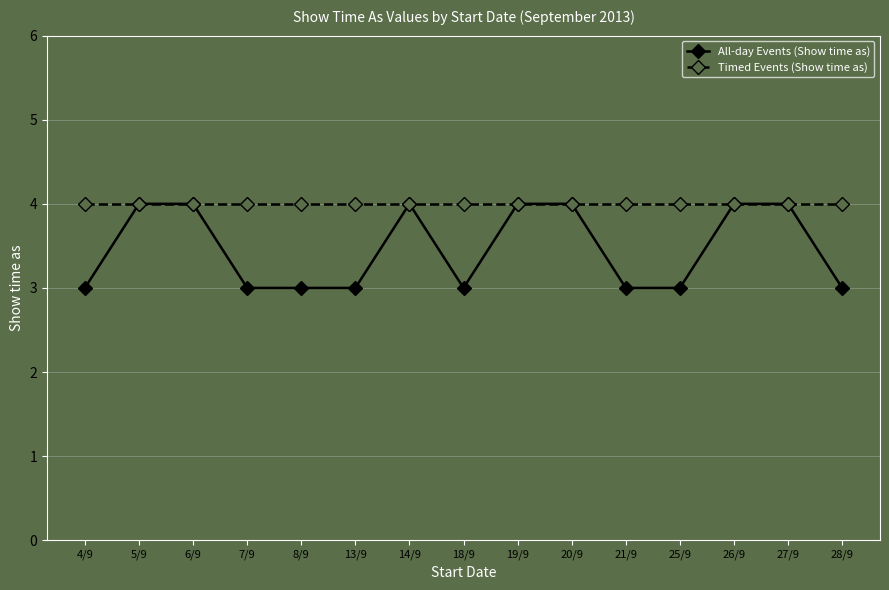

What is the label of the 9th point from the right?

14/9